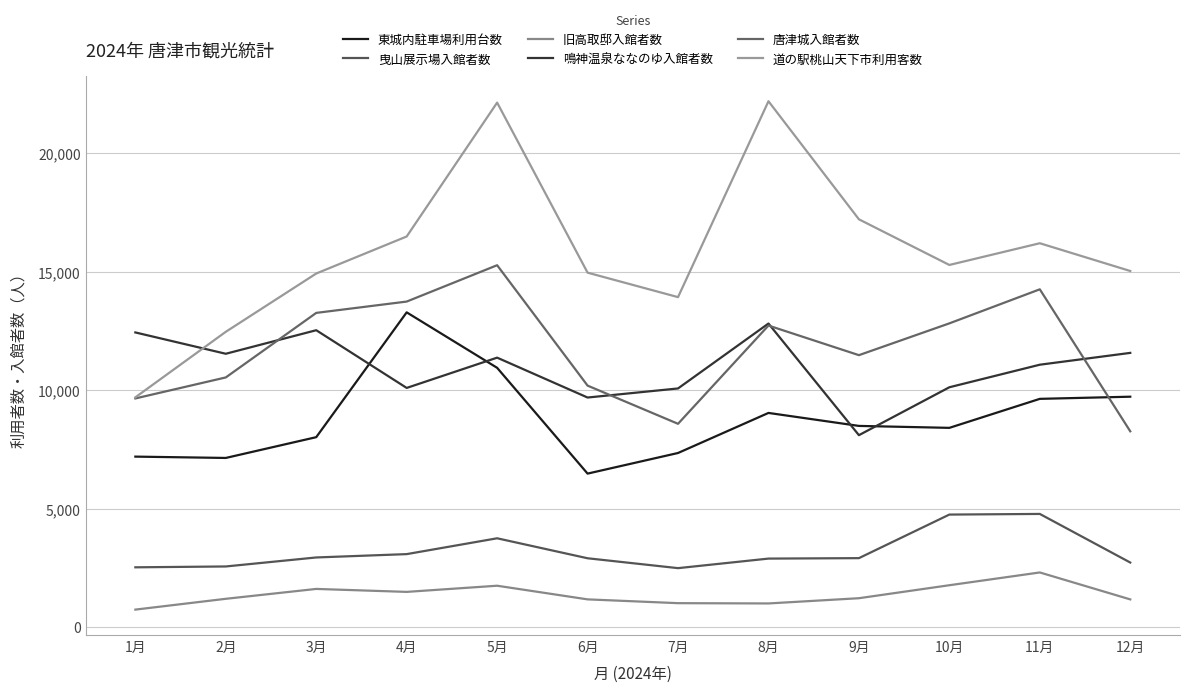

Between 8月 and 11月, which is larger?

11月